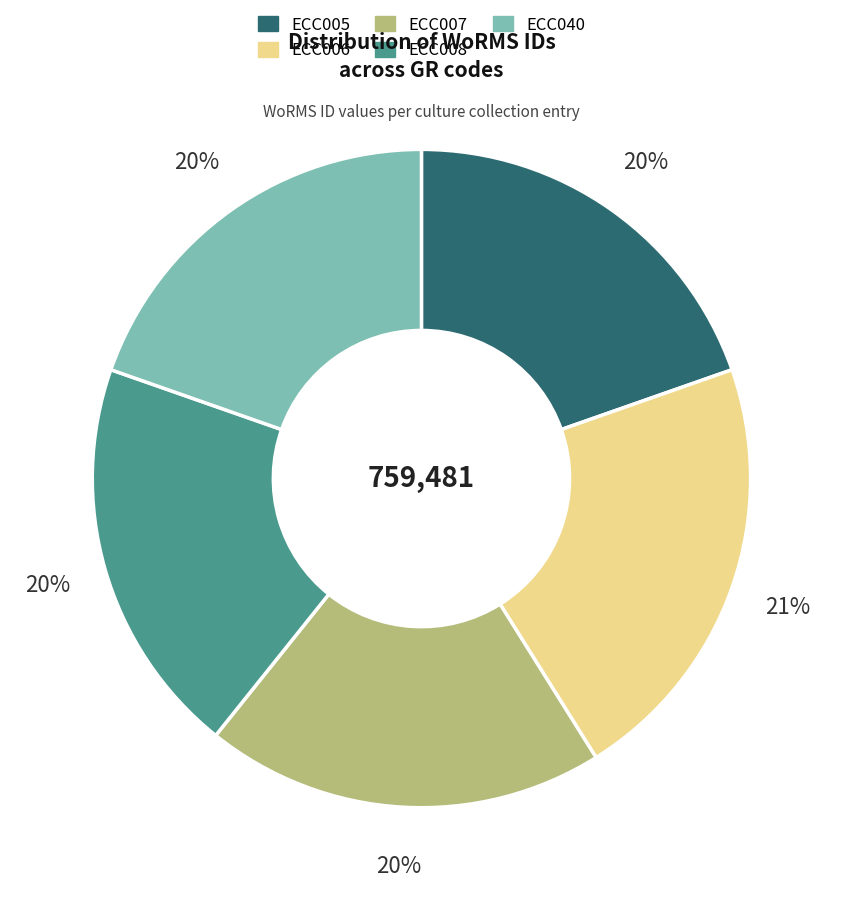

Is ECC006 the majority of the pie?

No